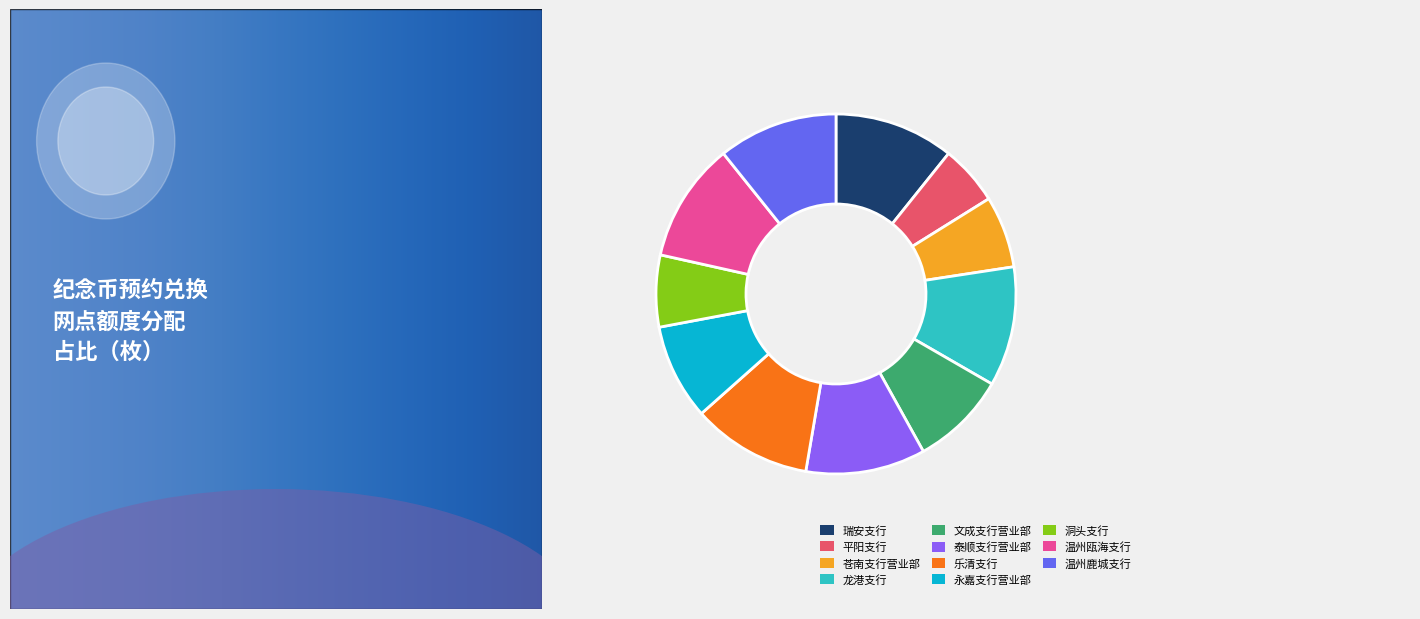

Is there a majority slice in this chart?

No